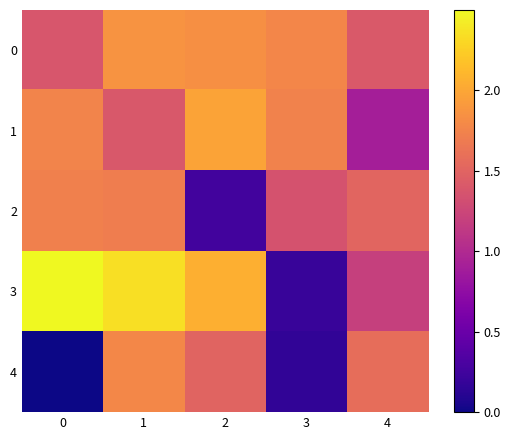

At which category is the sum across all series the highest?

1